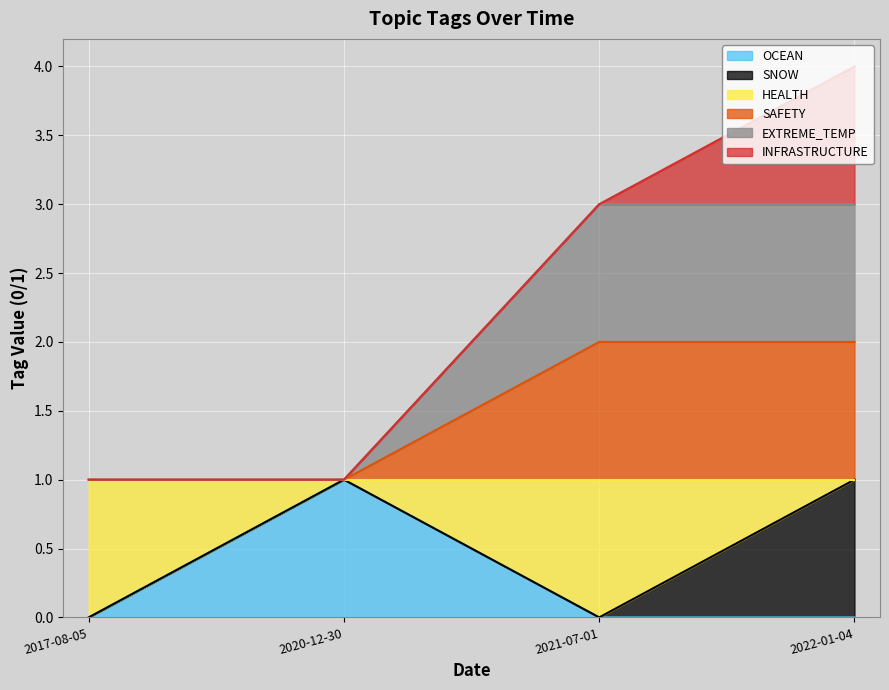

True or false: SAFETY and EXTREME_TEMP intersect in this chart.

False